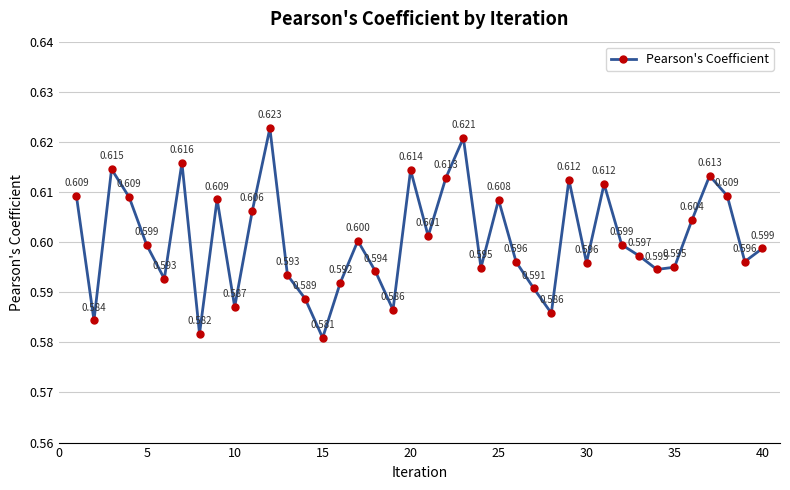

At which category does the chart reach its minimum across all series?

15